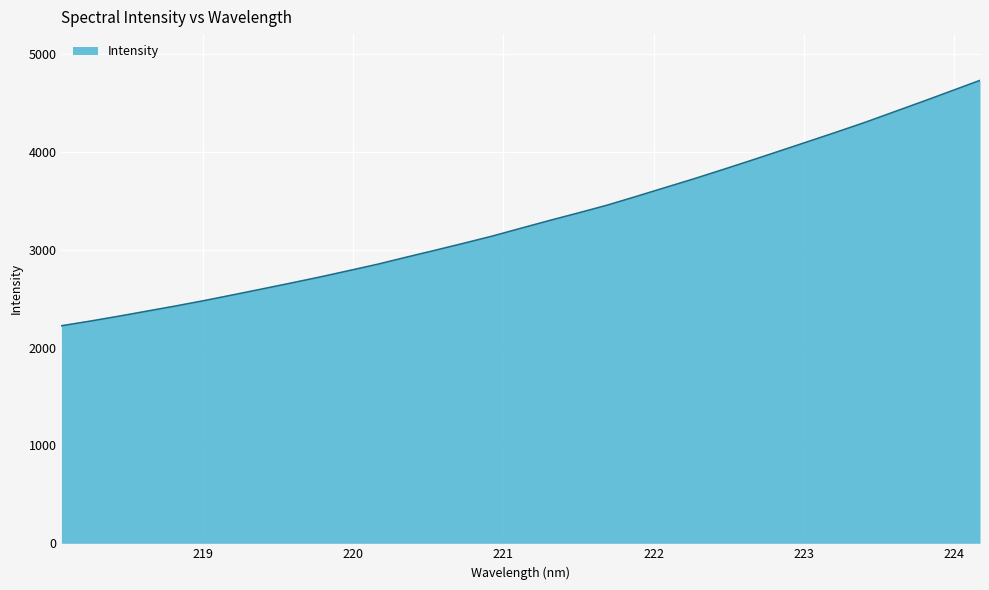

What is the greatest value displayed?

4732.4